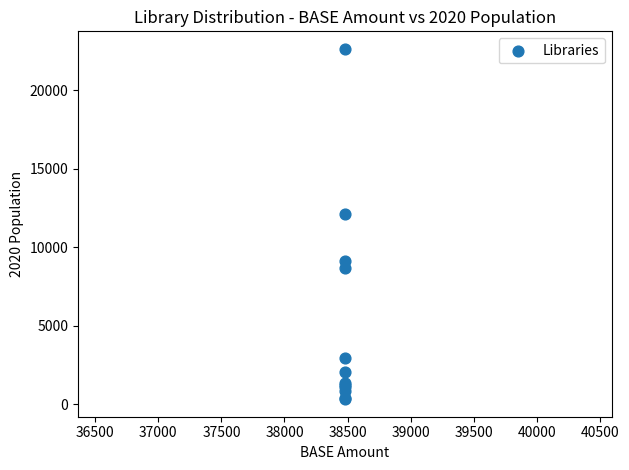

What Y value in the scatter plot is closest to 11482?

12099.9